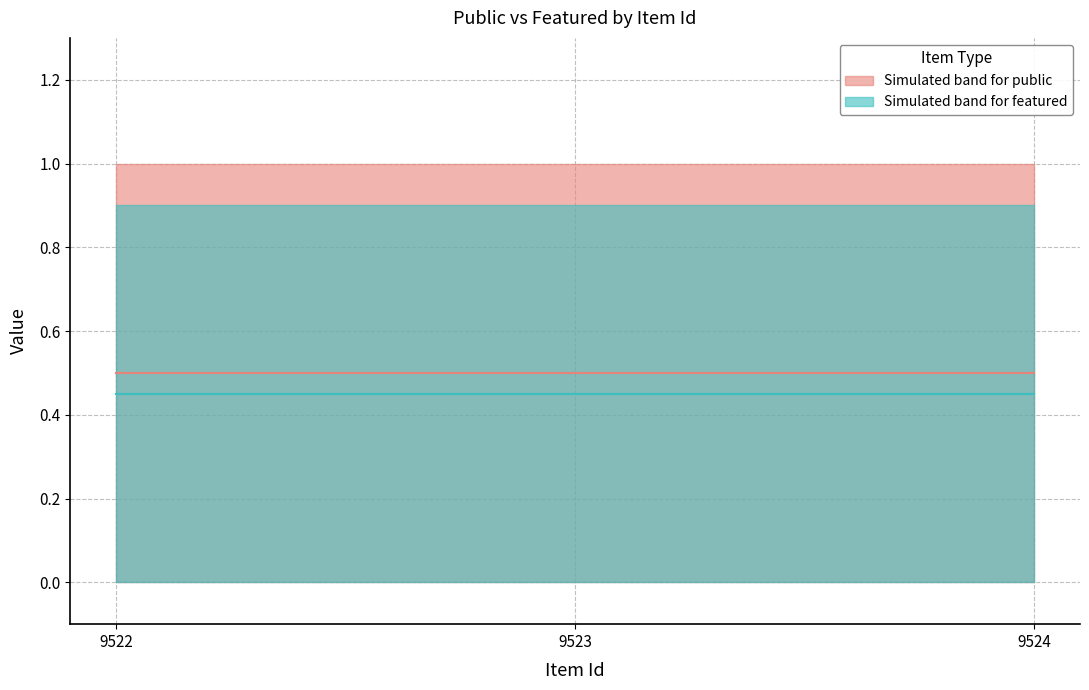

The public median series shows 0.2 at 9523. True or false?

False